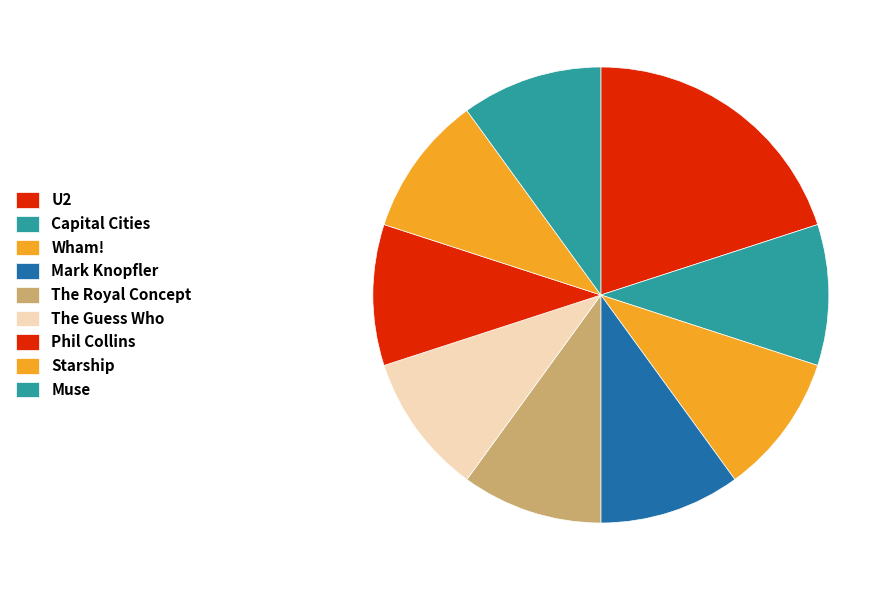

The Wham! slice represents 1% of the pie. True or false?

False